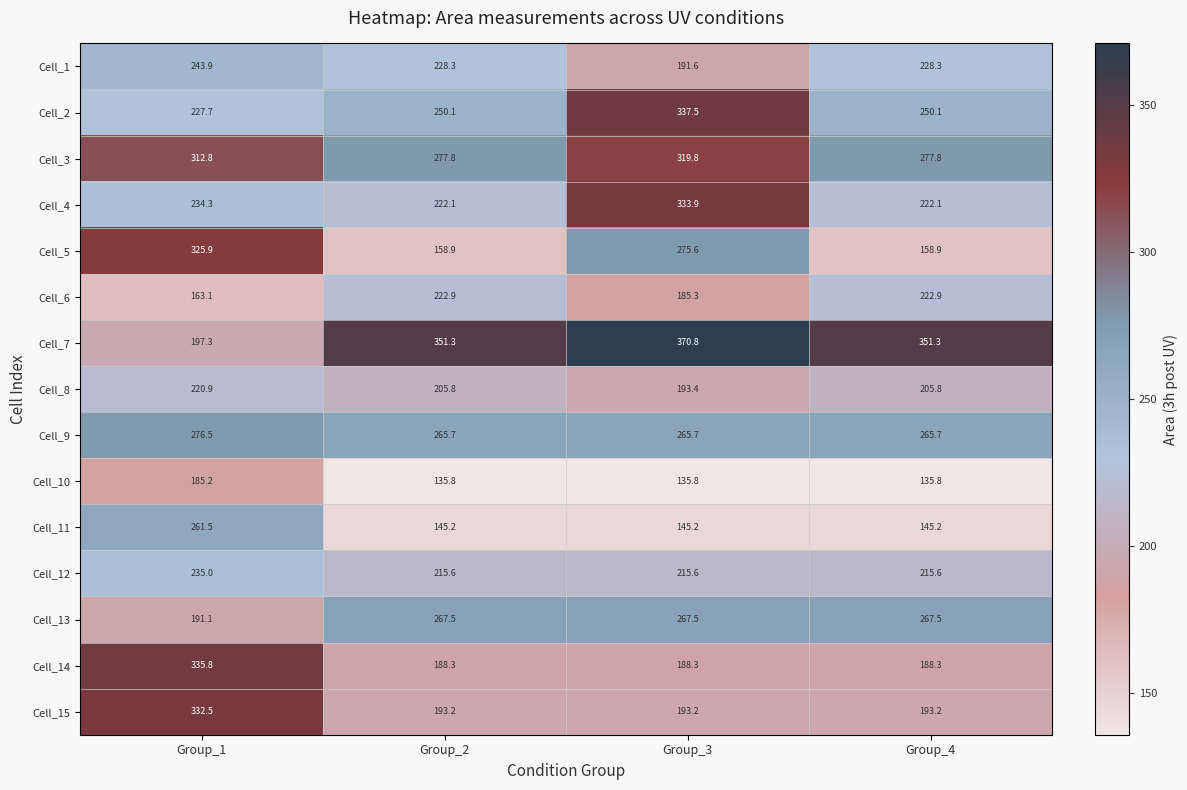

At which label does Cell_15 reach its peak?

Group_1